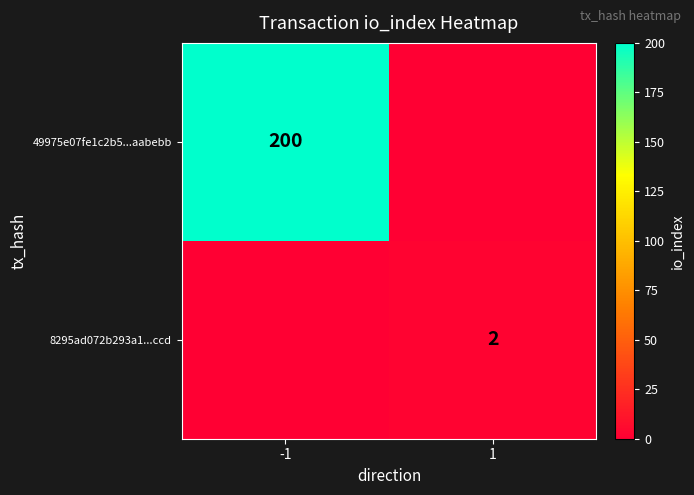

Is it true that 49975e07fe1c2b5...aabebb equals 278 at -1?

False